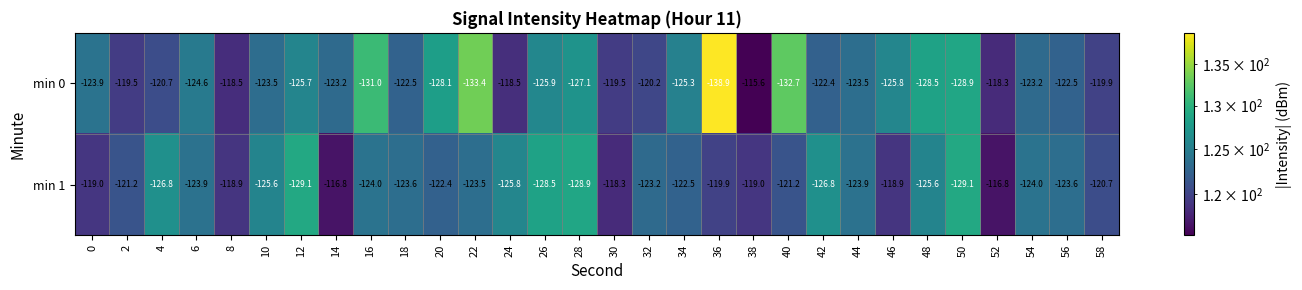

What is the smallest value displayed?

-138.9